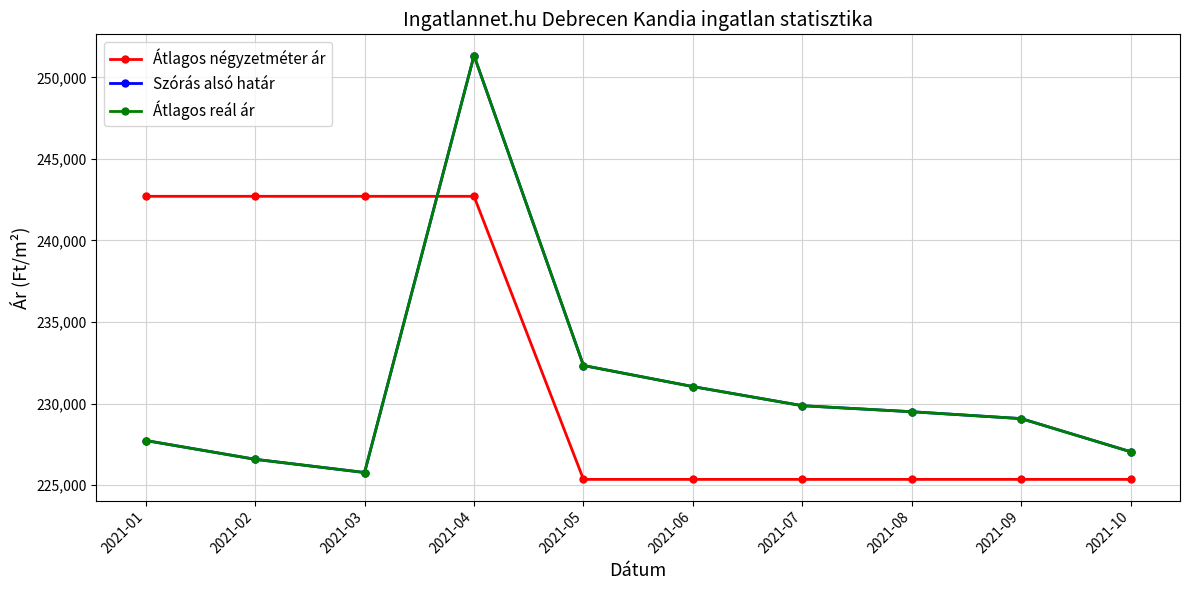

List the series in order of their peak value, highest first.

Szórás alsó határ, Átlagos reál ár, Átlagos négyzetméter ár